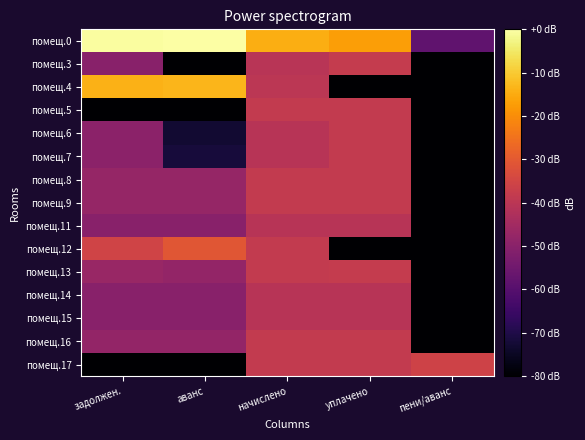

Between пени/аванс and начислено, which is larger?

начислено